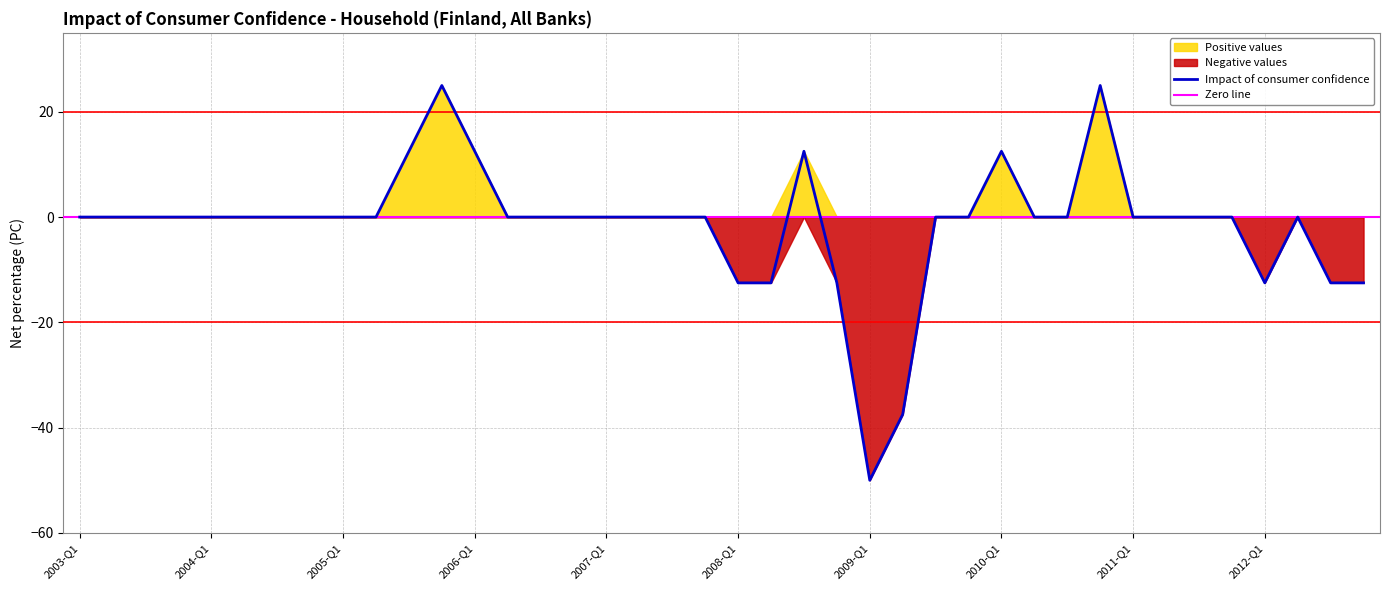

List the series in order of their peak value, lowest first.

Negative values, Impact of consumer confidence, Positive values